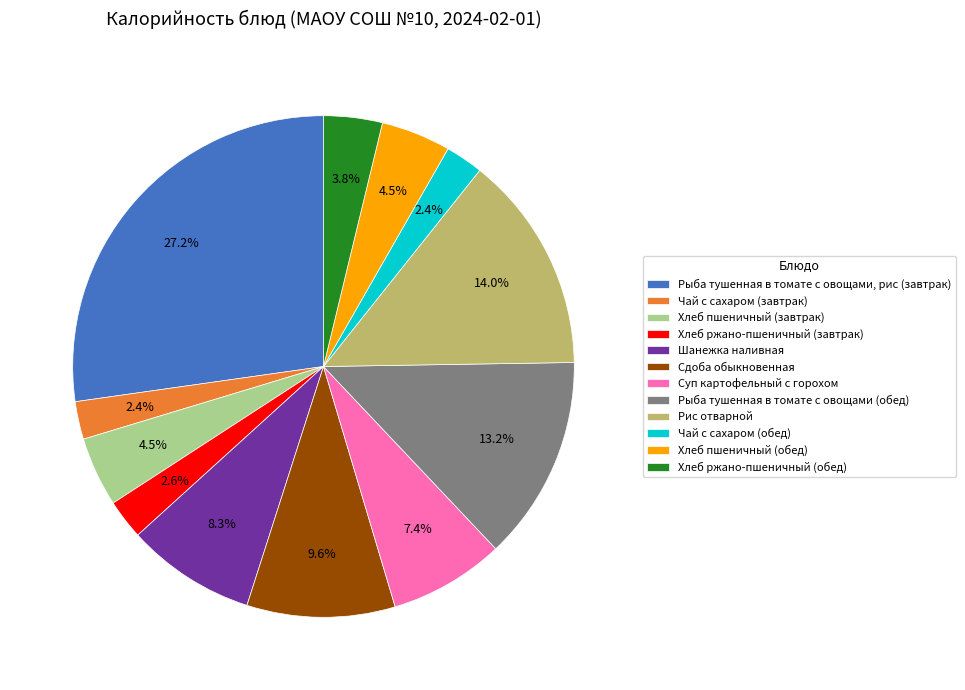

To the nearest percent, what is the difference between the largest and smallest slice percentages?

25%